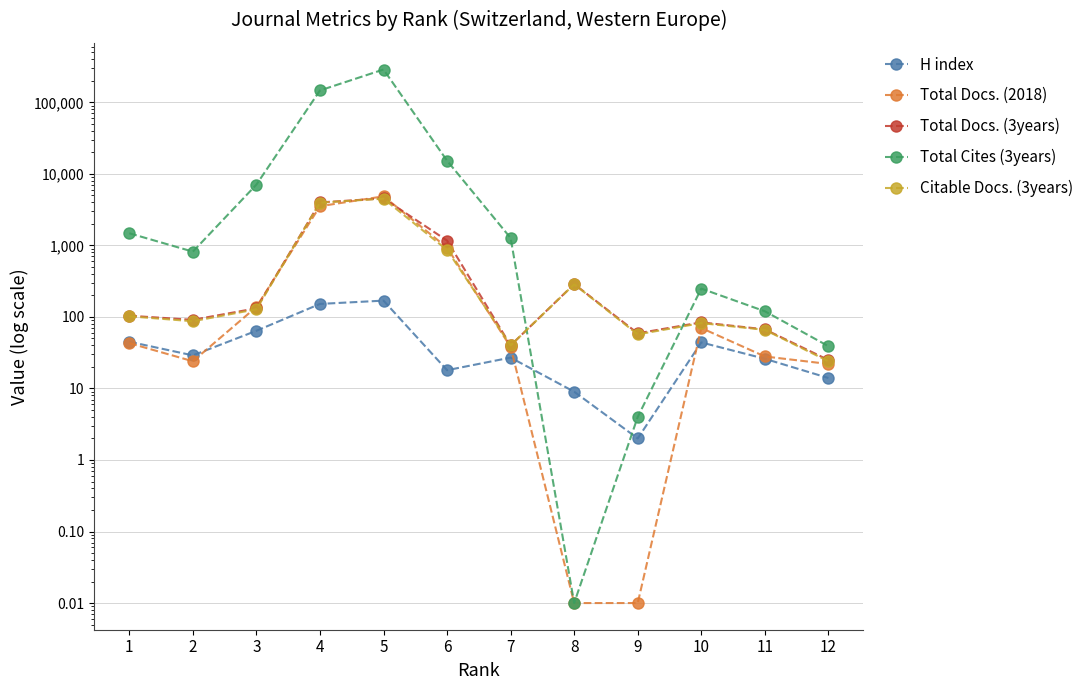

The value of Total Docs. (3years) at 10 is 84.0. True or false?

True